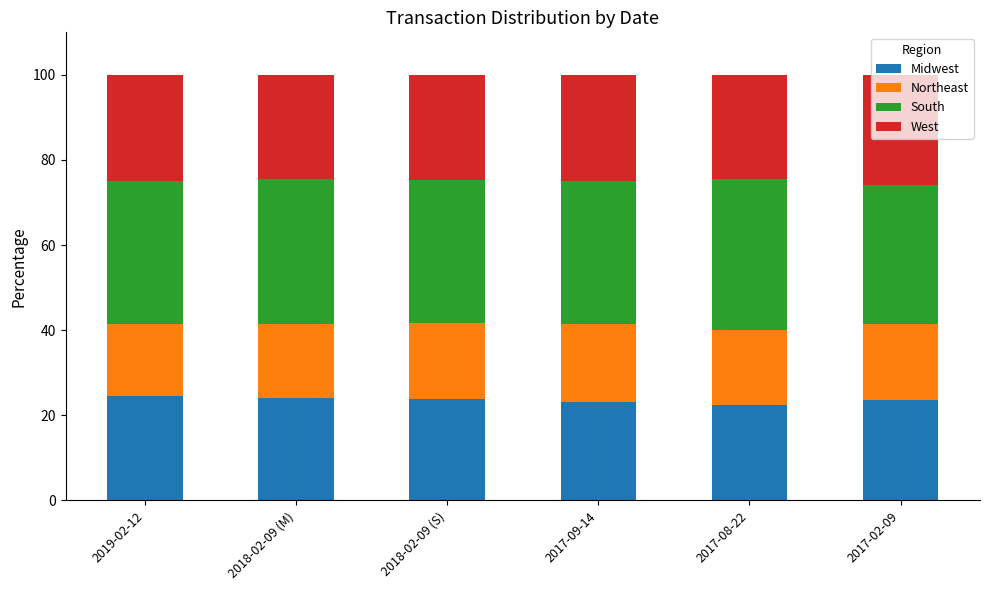

What is the minimum value for Midwest?

22.5